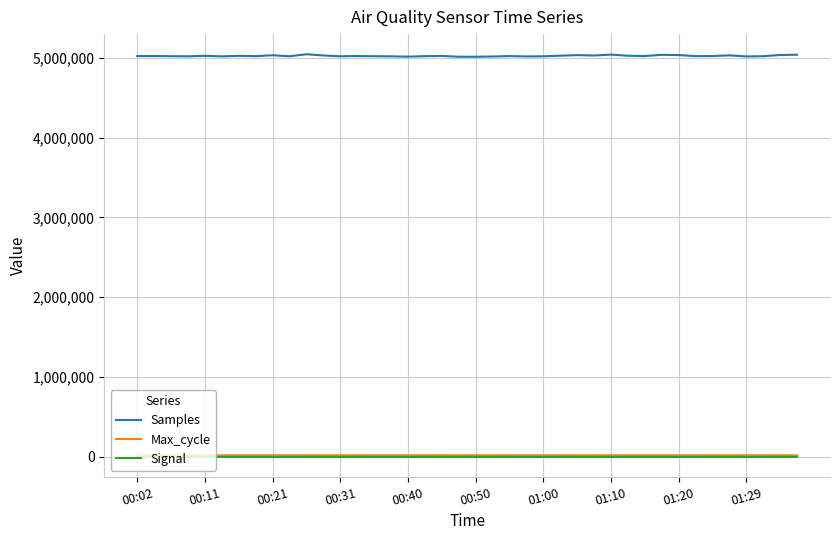

How many series are shown in this chart?

3